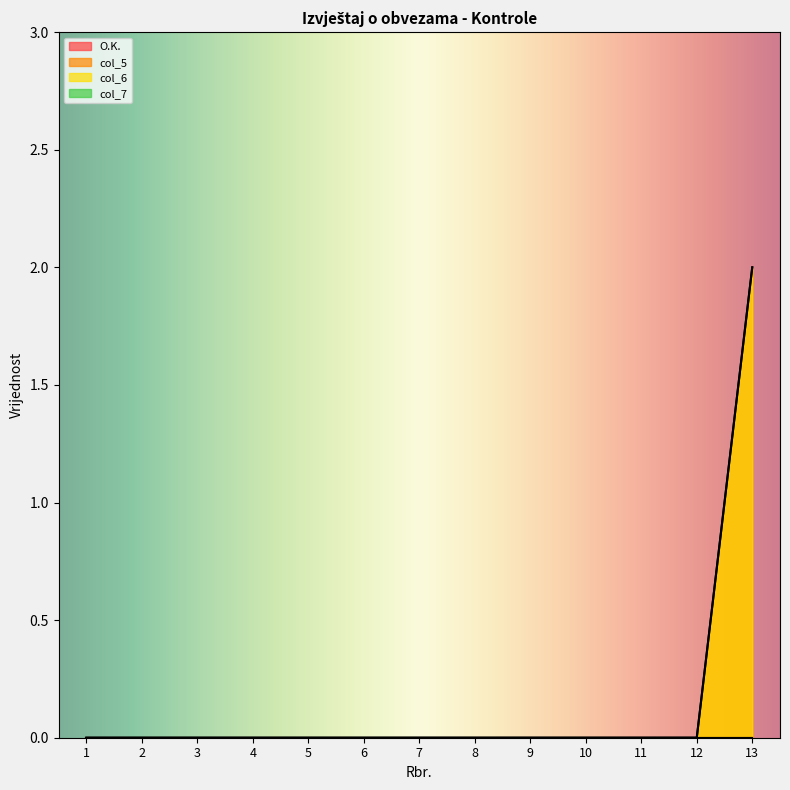

True or false: col_6 and col_5 intersect in this chart.

False